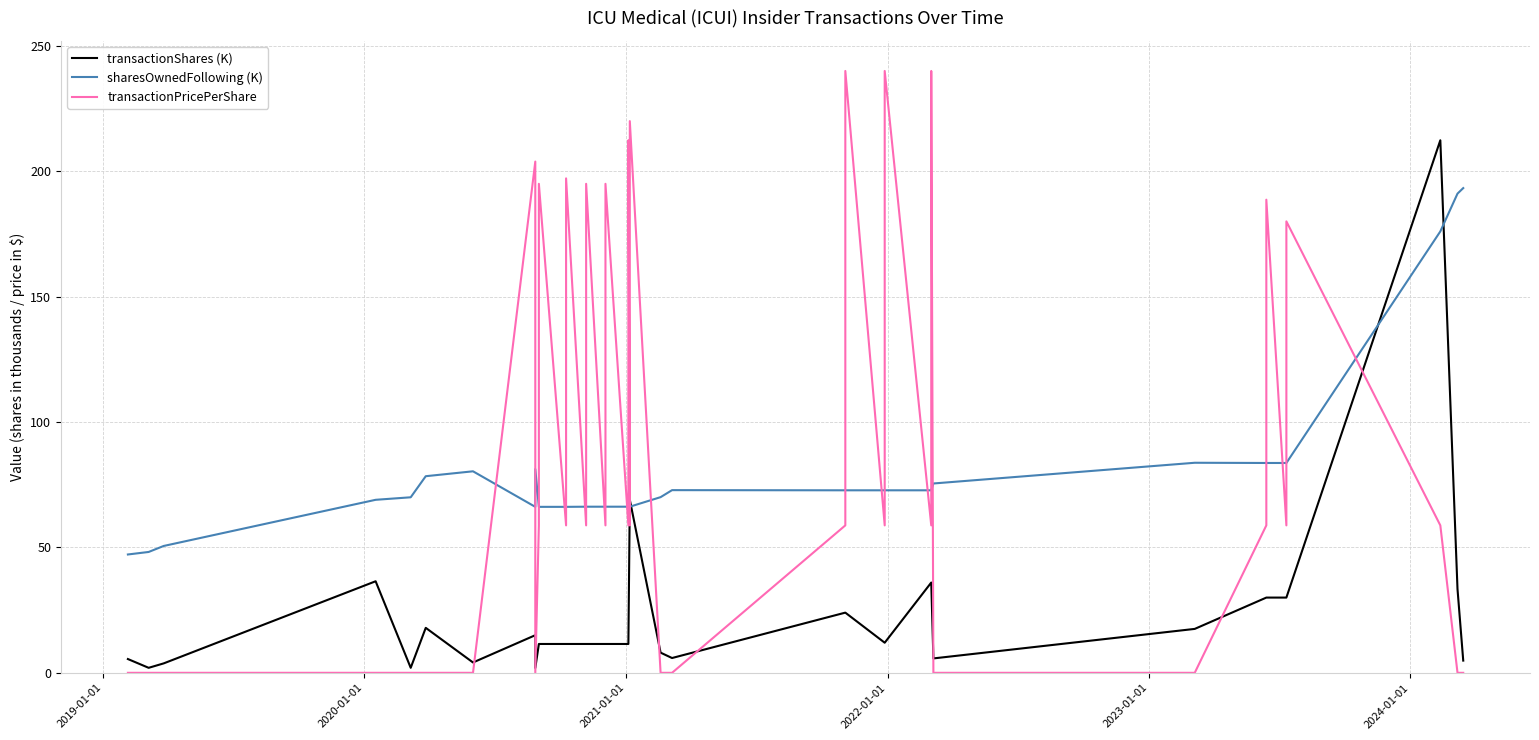

Rank the series by their maximum value, from lowest to highest.

sharesOwnedFollowing (K), transactionShares (K), transactionPricePerShare